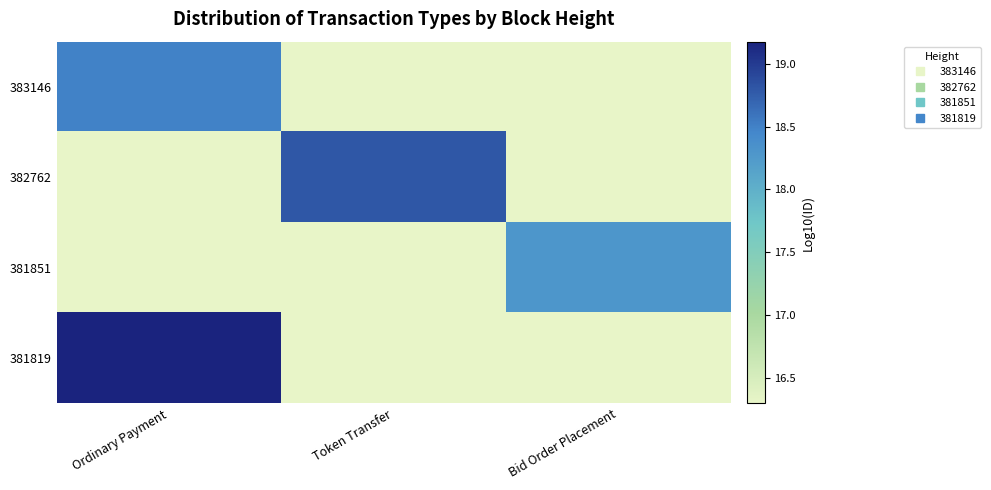

What is the spread (max minus min) of values at Bid Order Placement?

2.0